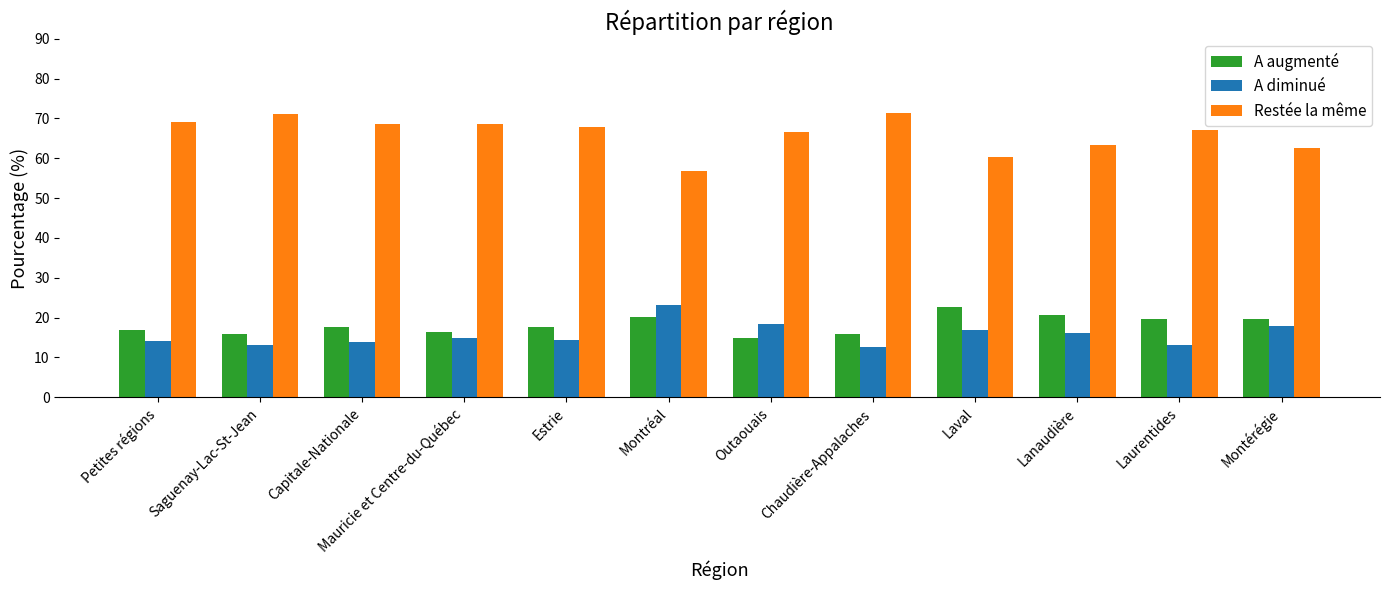

Which series has the largest range (max minus min)?

Restée la même